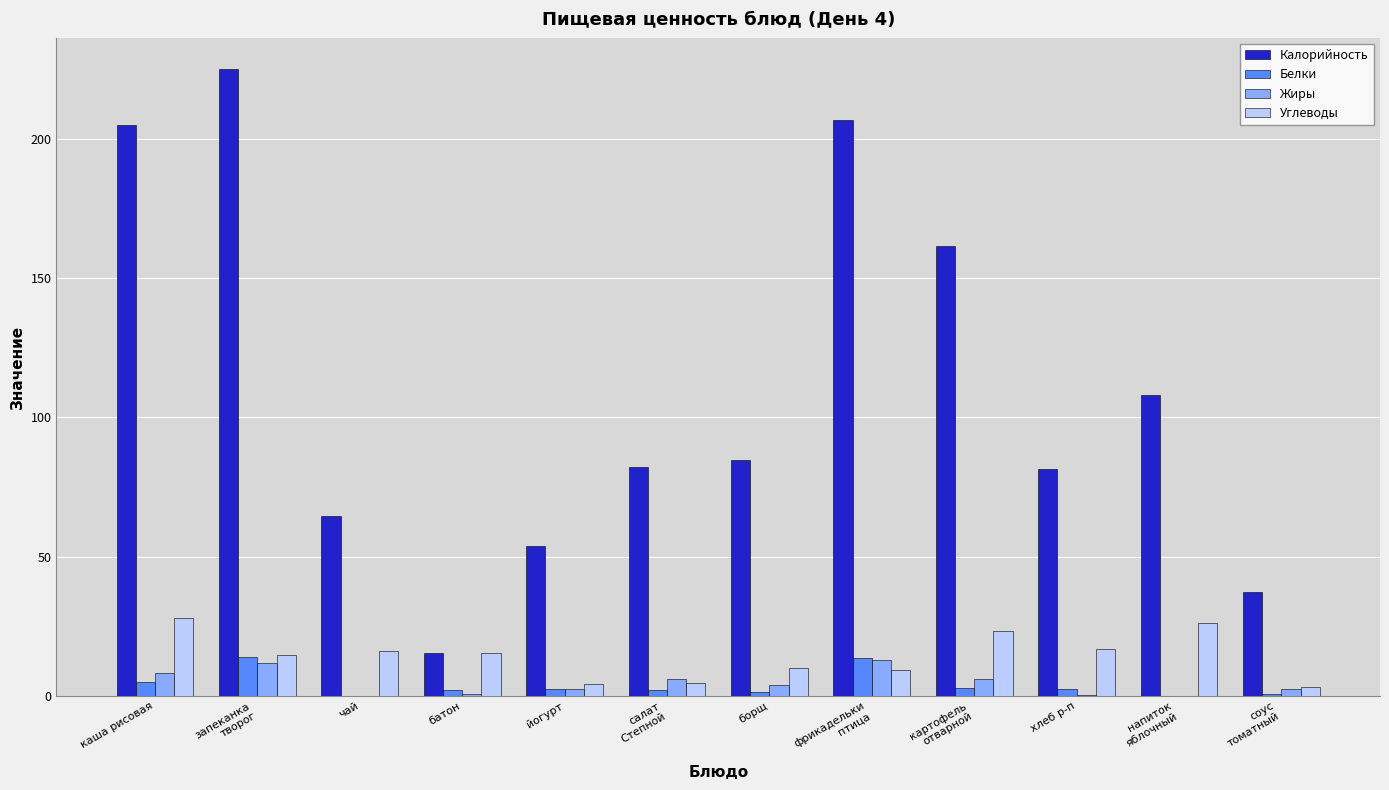

What is the maximum value for Жиры?

12.8